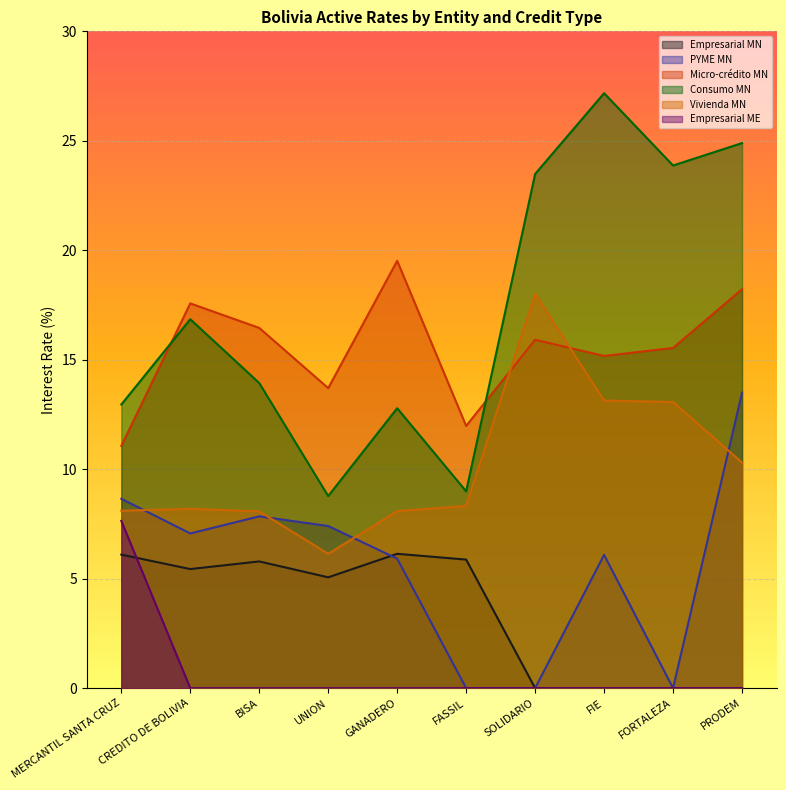

What is the average value of the Micro-crédito MN series?

15.5